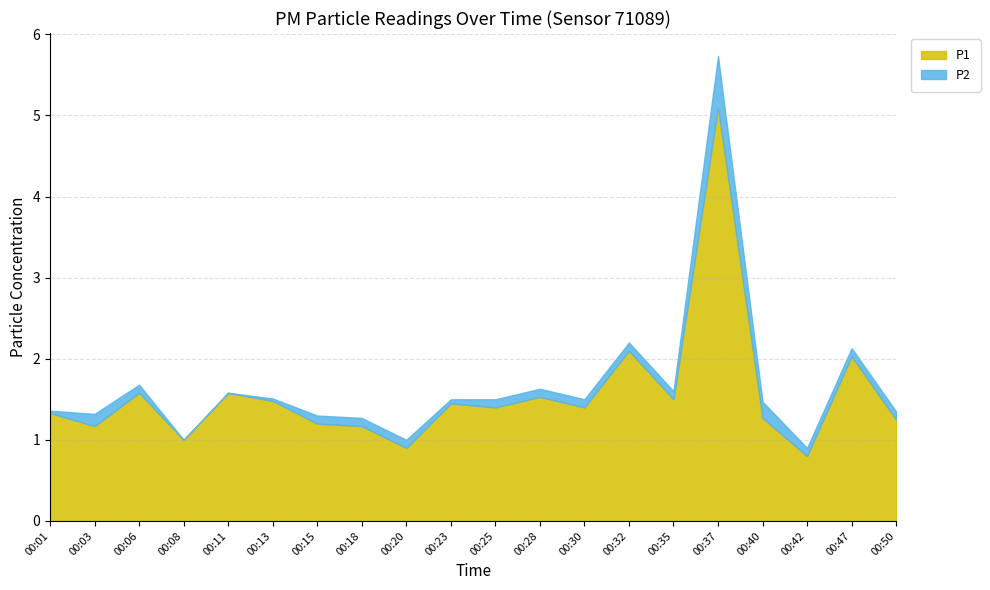

True or false: P1 has a value of 0.7 at 00:13.

False